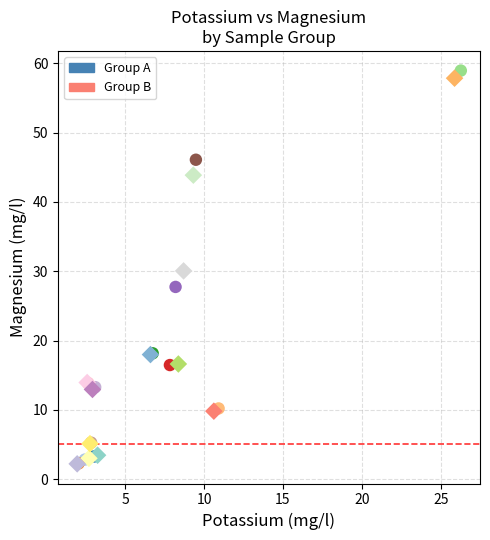

Which series has the largest Y range (max minus min)?

Group A